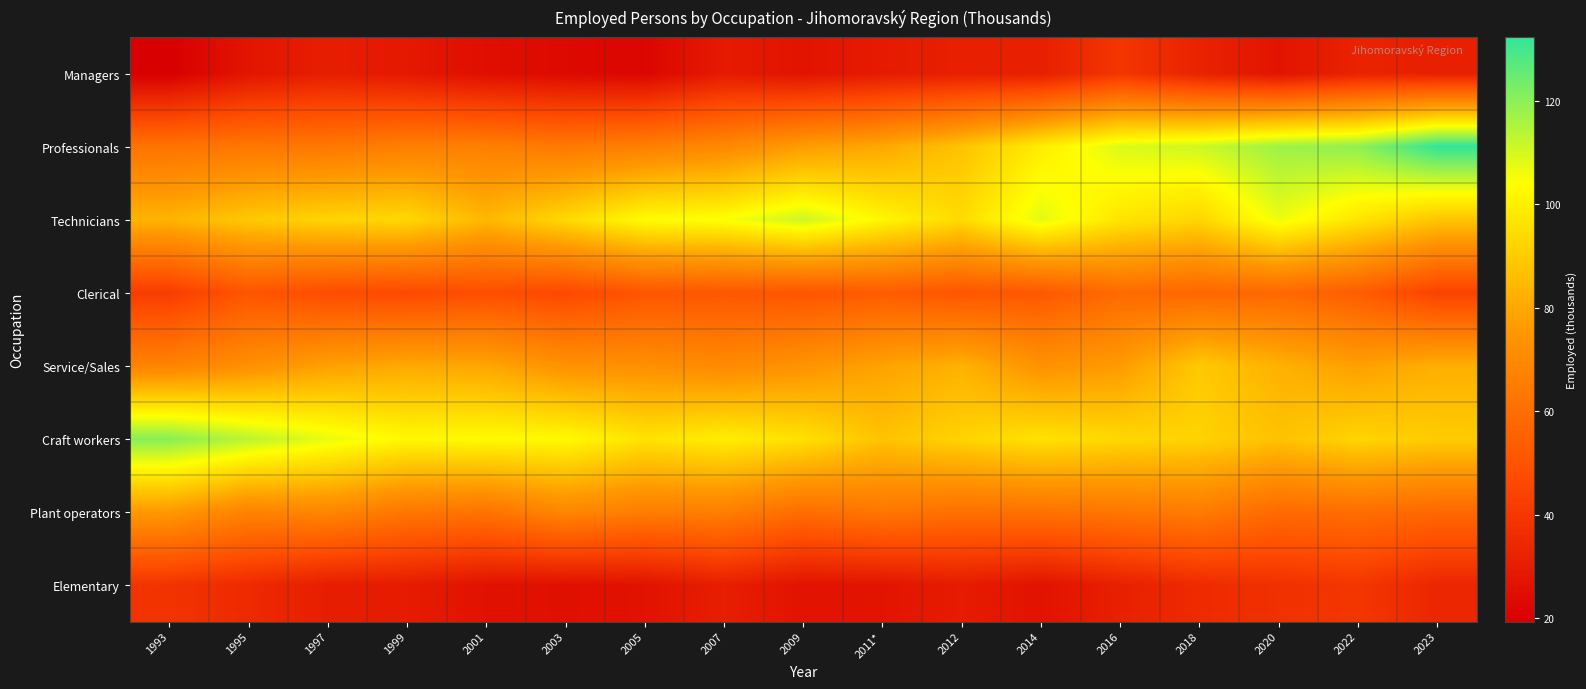

Count the number of categories in the chart.

17